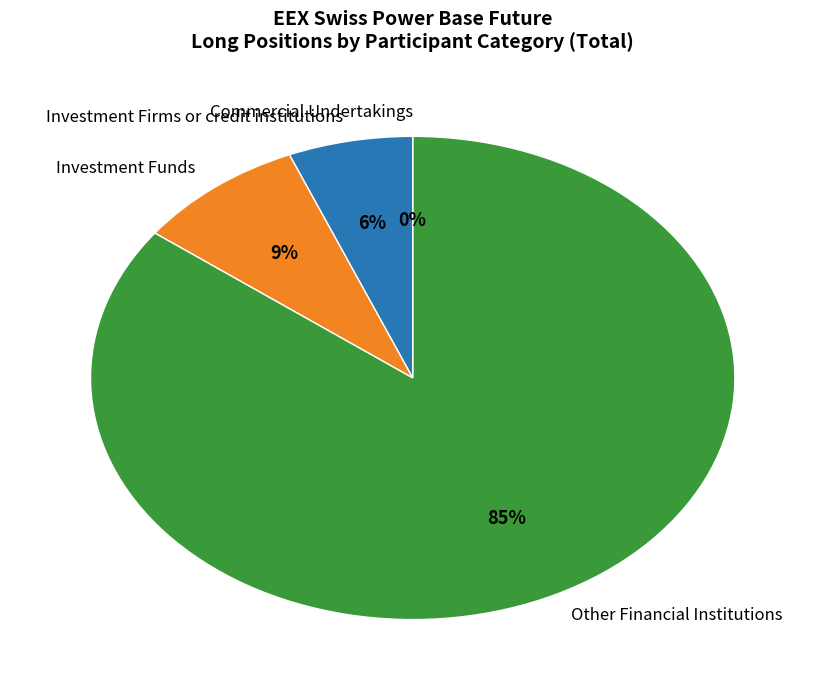

What portion of the pie excludes Other Financial Institutions?

14.8%